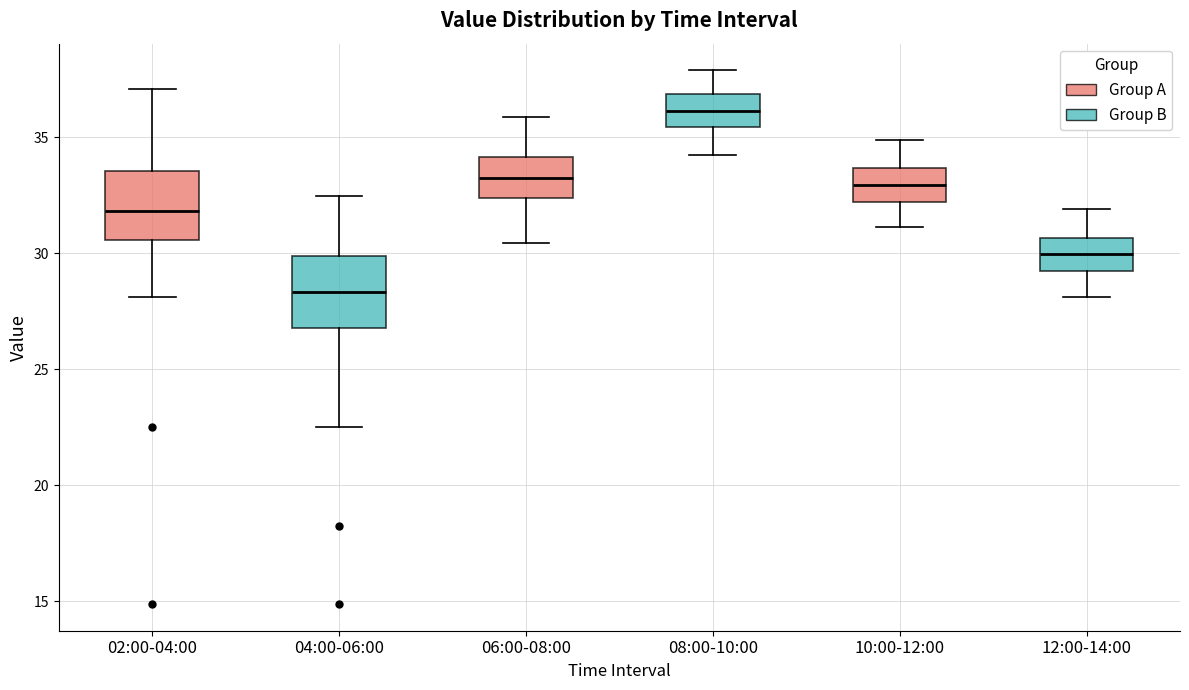

Where does the upper whisker of the box for 06:00-08:00 end on the y-axis? The values are not printed on the chart, so give them approximately, as read against the axis.

36.0